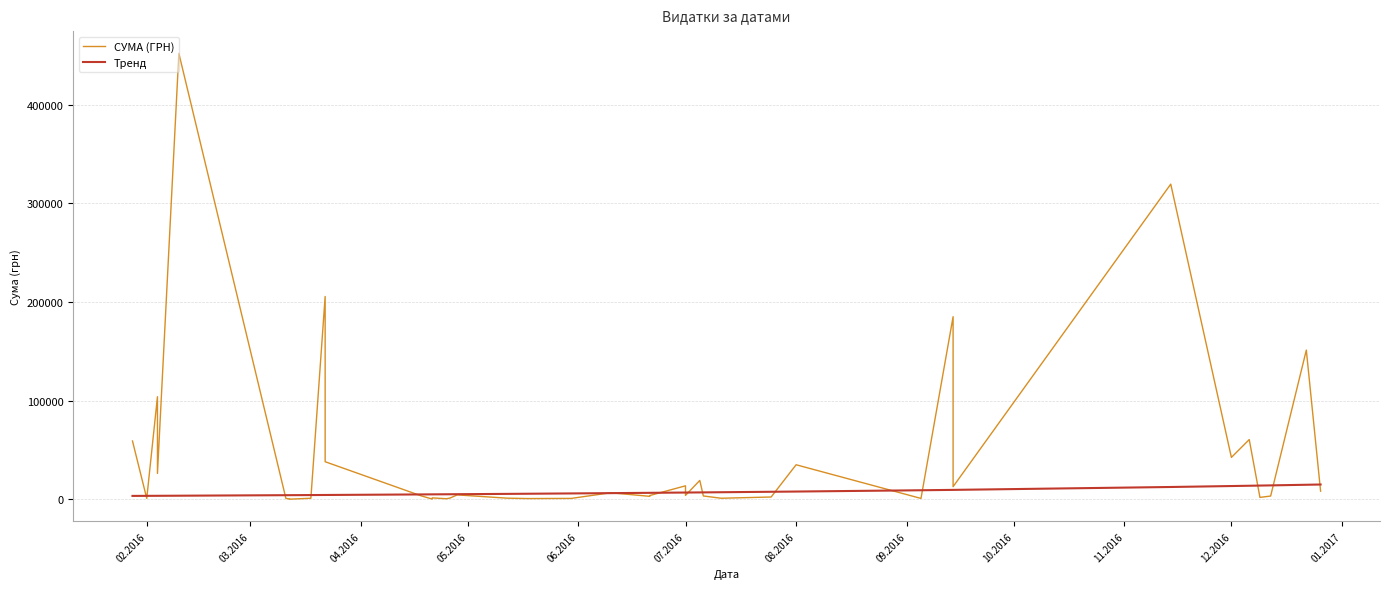

In СУМА (ГРН), how many points are lower than both neighbors (excluding endpoints)?

13